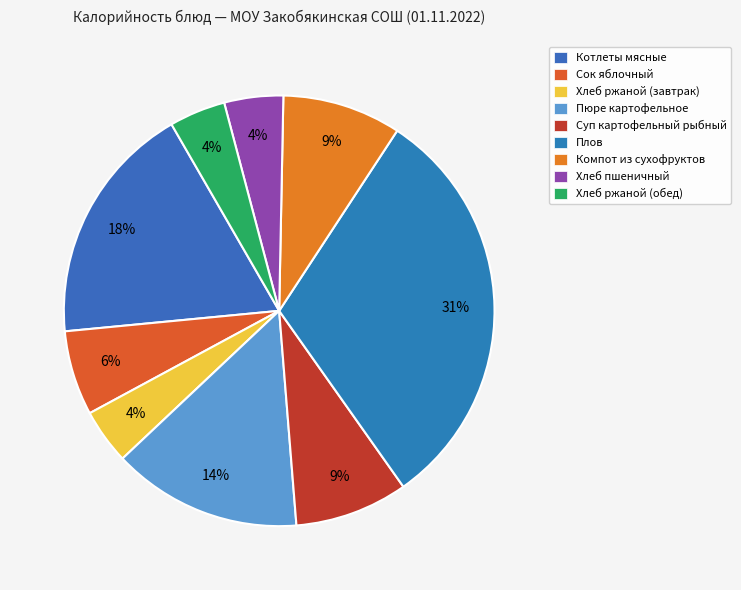

What percentage is the Хлеб ржаной (завтрак) slice, to the nearest percent?

4%